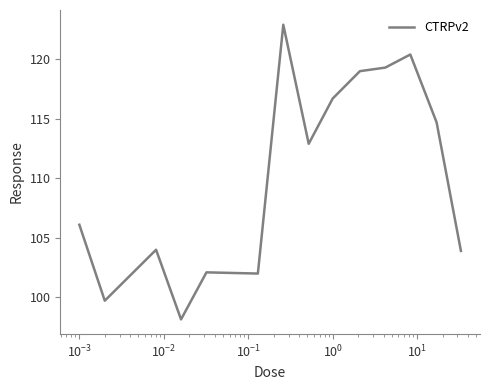

What is the maximum value shown in the chart?

122.9